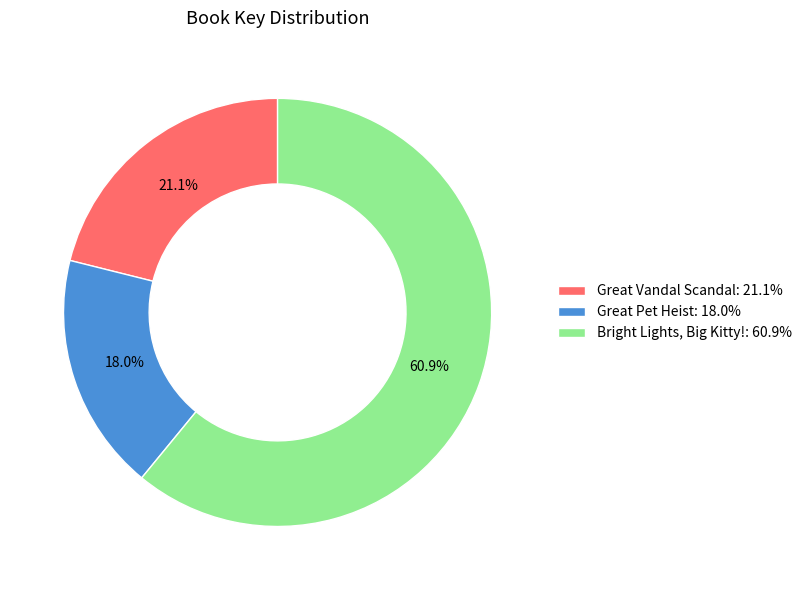

How many segments does this pie chart have?

3